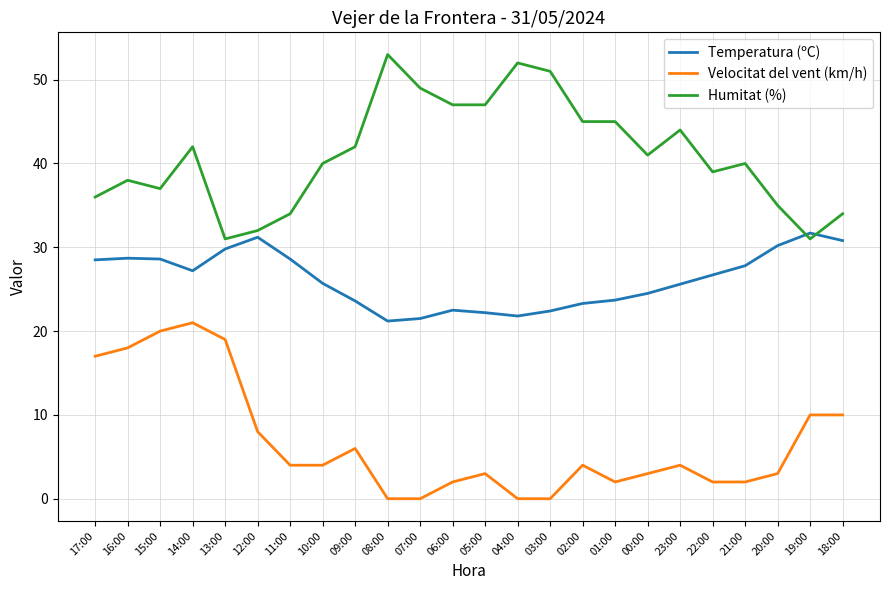

What is the difference between the maximum and minimum values in the Velocitat del vent (km/h) series?

21.0